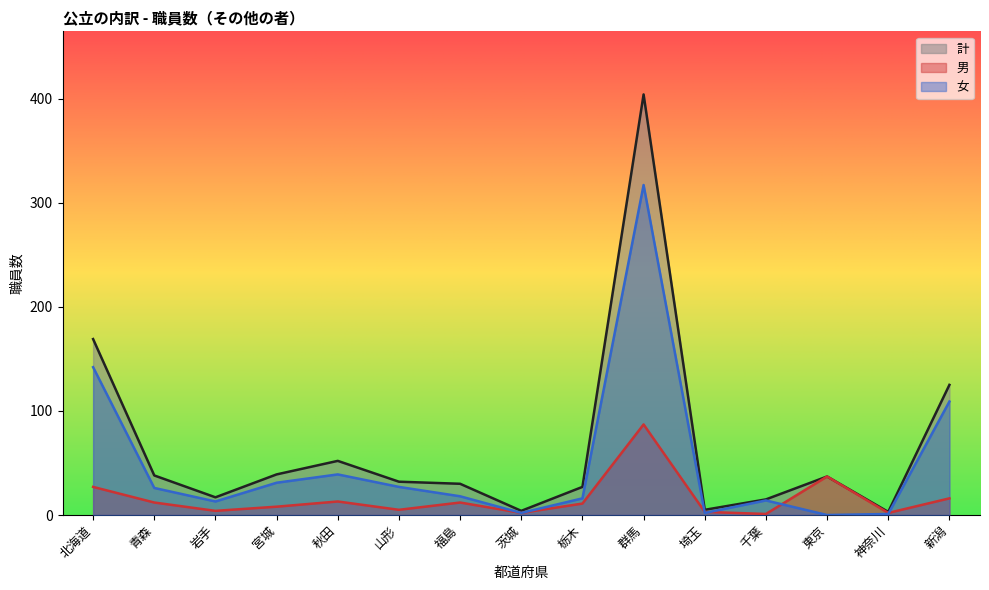

What is the difference between the maximum and minimum values in the 計 series?

401